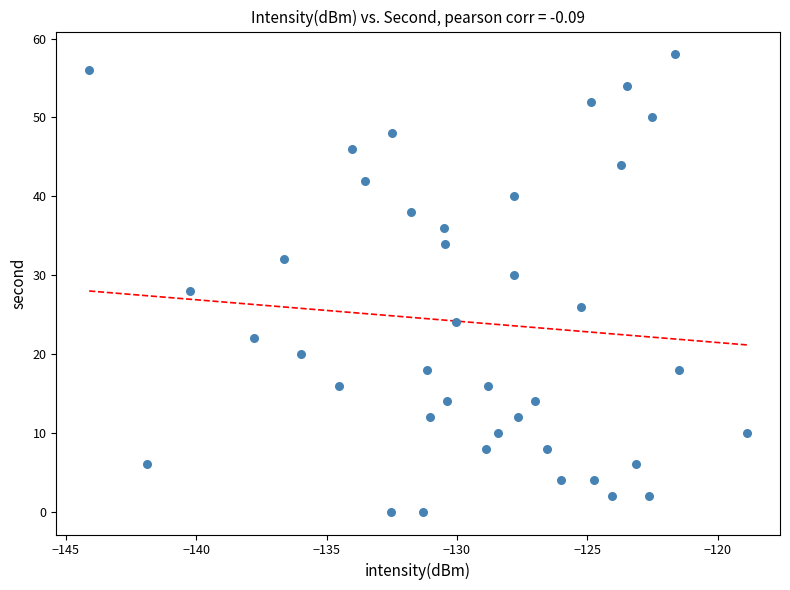

What is the range of Y values (max minus min)?

58